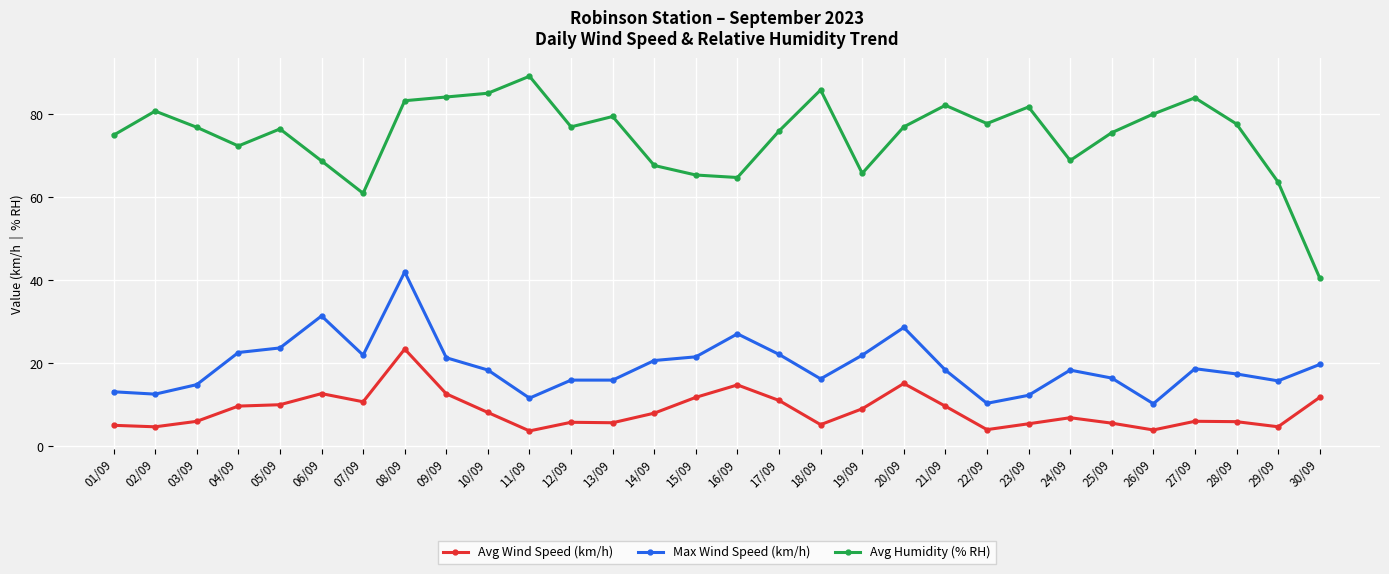

Is this an area chart (filled region under the line)?

No